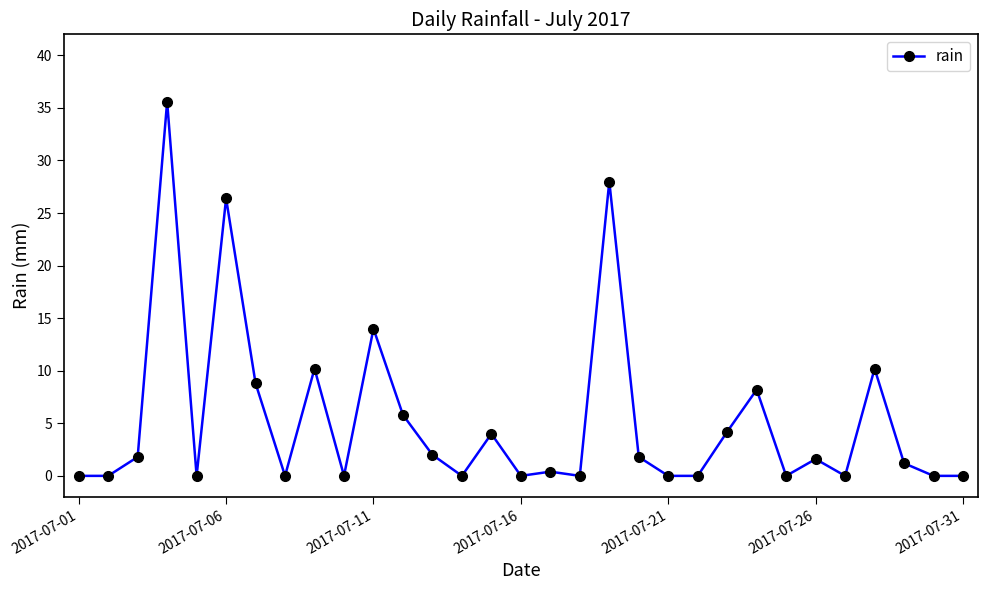

What is the maximum value shown in the chart?

35.6